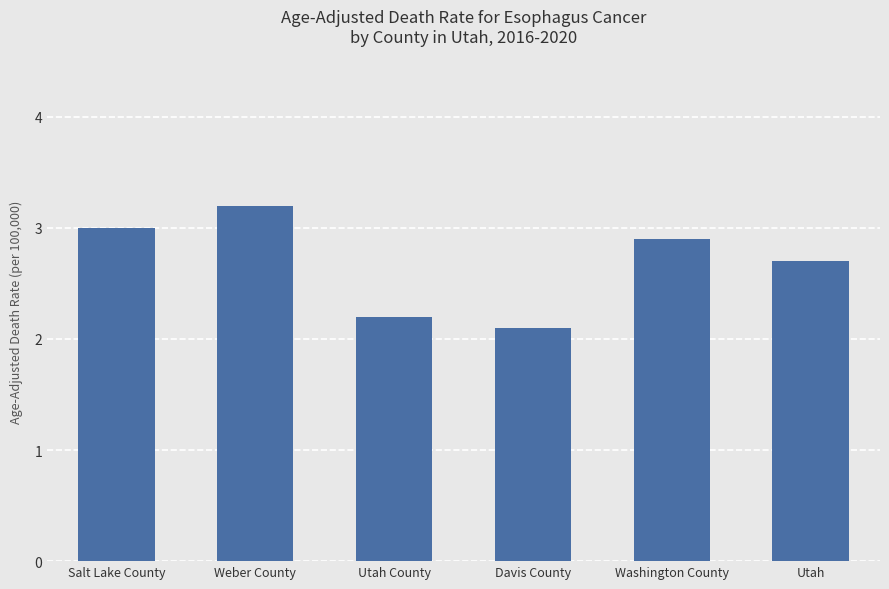

What is the difference between the second highest and second lowest values?

0.8